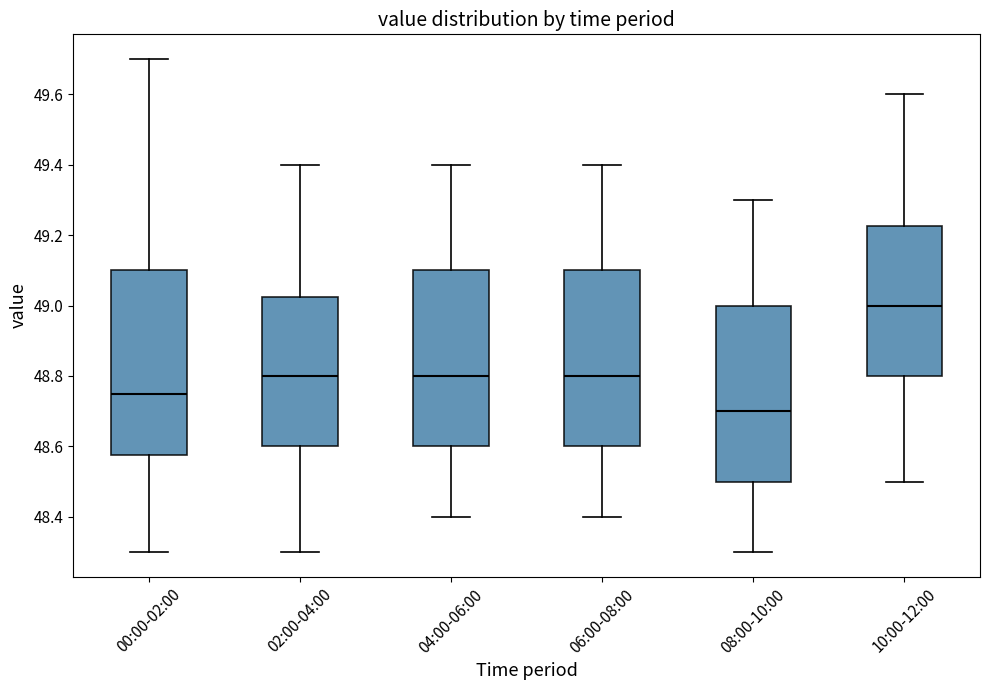

Reading left to right, transcribe this box plot: for each box, give where its median line is, the range the box spans, and where its two whiskers end, as read against the y-axis. The values are not printed on the chart, so give them approximately, as read against the axis.

00:00-02:00: median 48.76, box 48.58 to 49.10, whiskers 48.30 to 49.70
02:00-04:00: median 48.80, box 48.60 to 49.02, whiskers 48.30 to 49.40
04:00-06:00: median 48.80, box 48.60 to 49.10, whiskers 48.40 to 49.40
06:00-08:00: median 48.80, box 48.60 to 49.10, whiskers 48.40 to 49.40
08:00-10:00: median 48.70, box 48.50 to 49.00, whiskers 48.30 to 49.30
10:00-12:00: median 49.00, box 48.80 to 49.22, whiskers 48.50 to 49.60